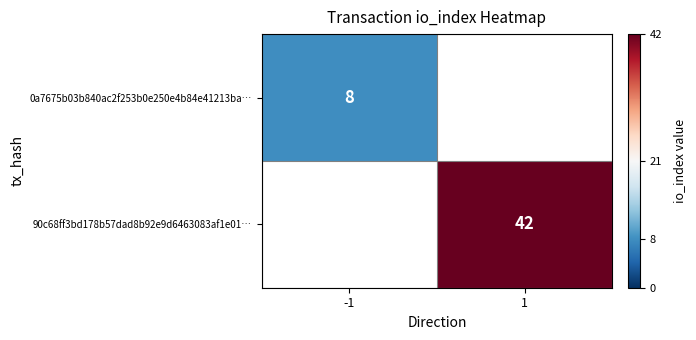

Which has a higher value, -1 or 1?

-1